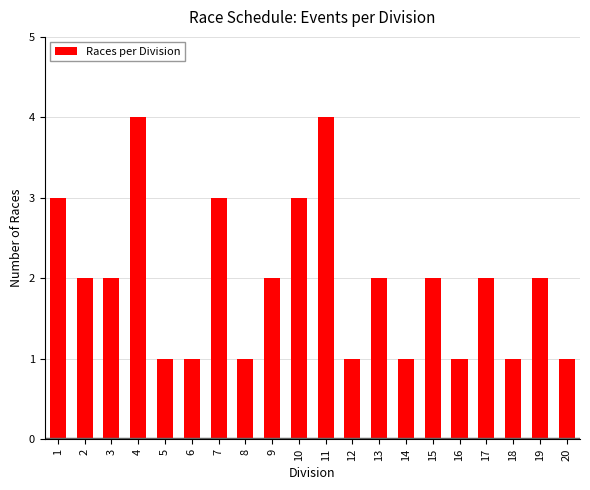

What is the maximum value shown in the chart?

4